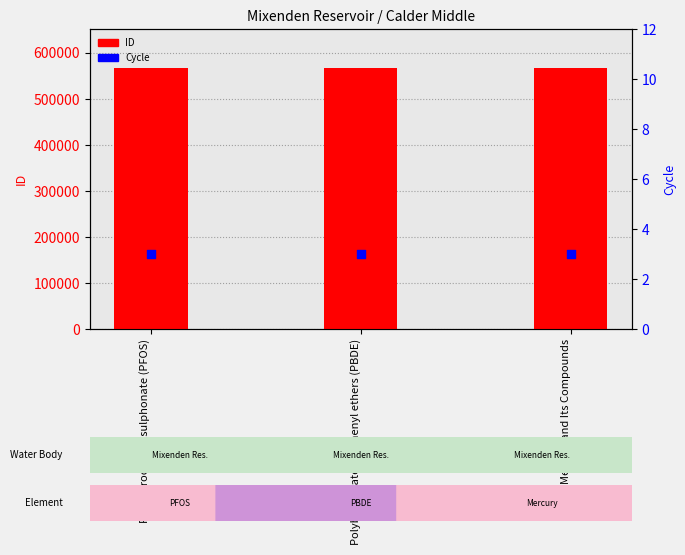

Is the value of Cycle at Mercury and Its Compounds greater than the value of ID at Polybrominated diphenyl ethers (PBDE)?

No